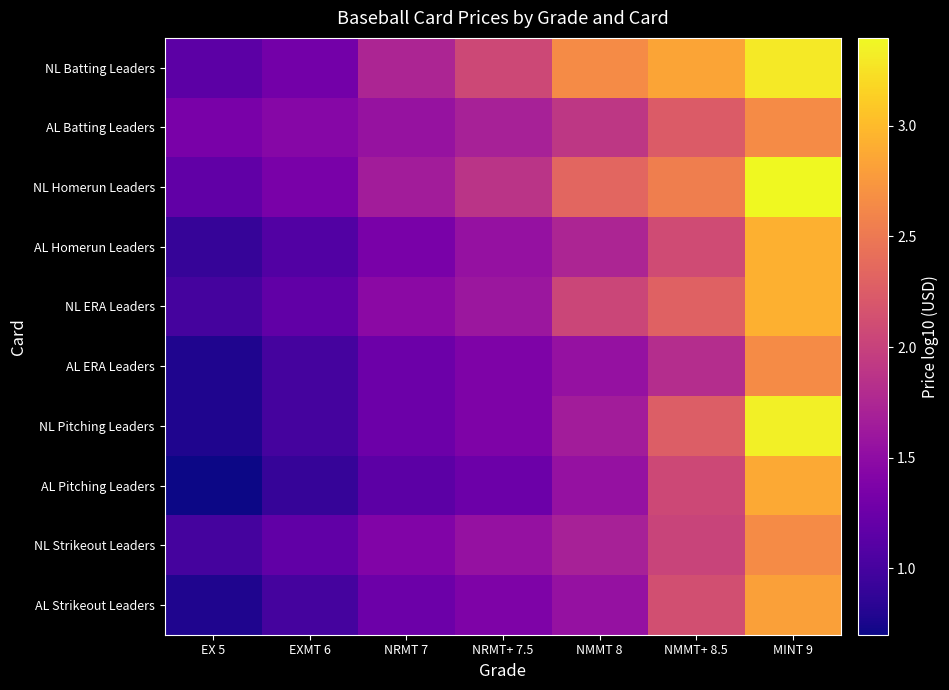

What is the minimum value shown in the chart?

0.7